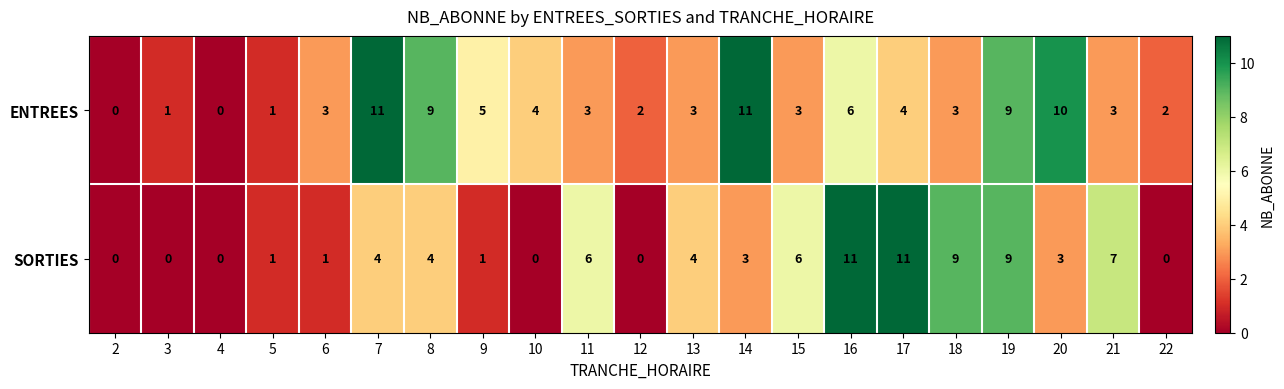

What is the average value of the SORTIES series?

4